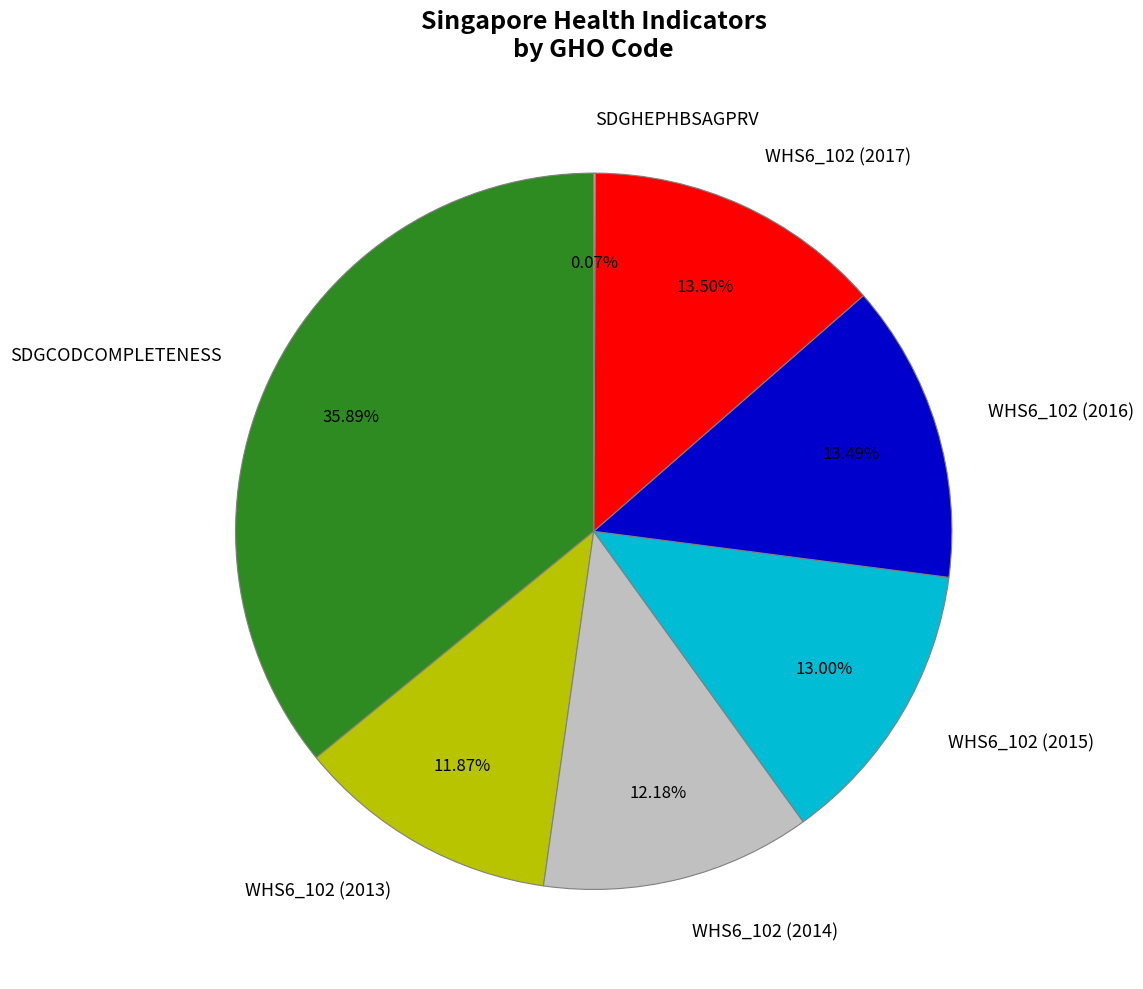

True or false: WHS6_102 (2017) accounts for 20% of the total.

False